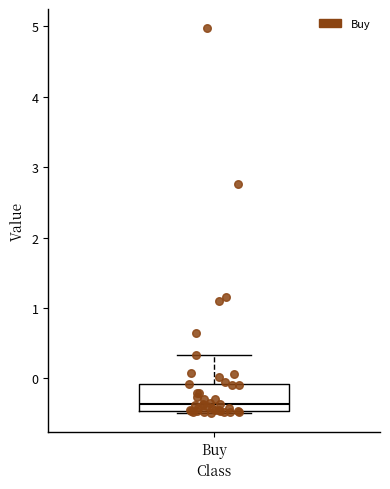

Transcribe this box plot: give where the median line is, the range the box spans, and where the two whiskers end, as read against the y-axis. The values are not printed on the chart, so give them approximately, as read against the axis.

median -0.4, box -0.5 to -0.1, whiskers -0.5 (just below the box's lower edge) to 0.3